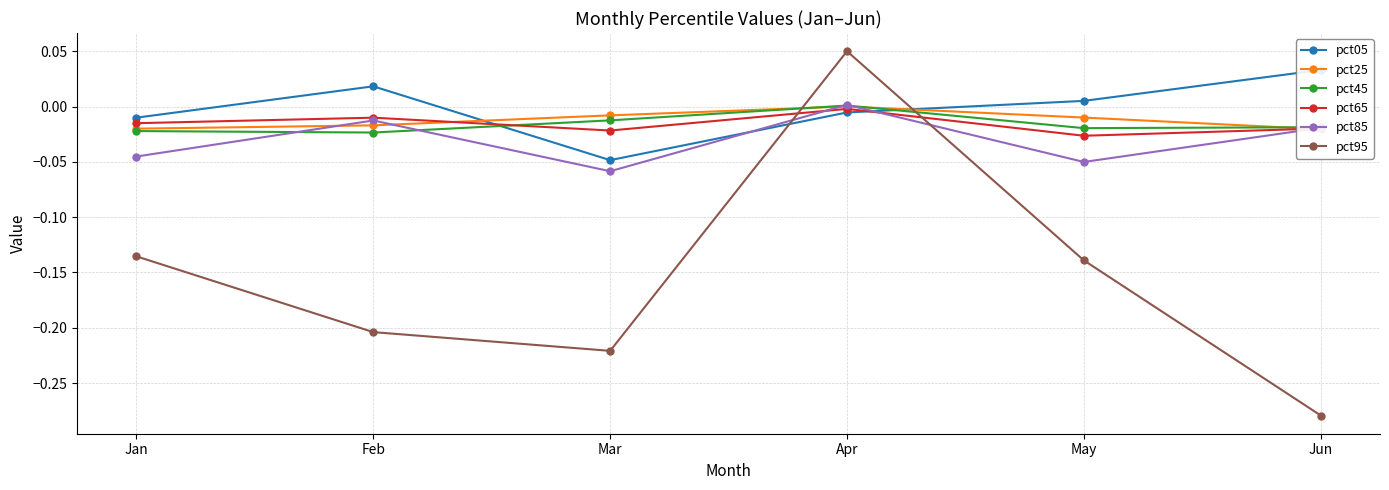

What are all the series names shown in the legend?

pct05, pct25, pct45, pct65, pct85, pct95